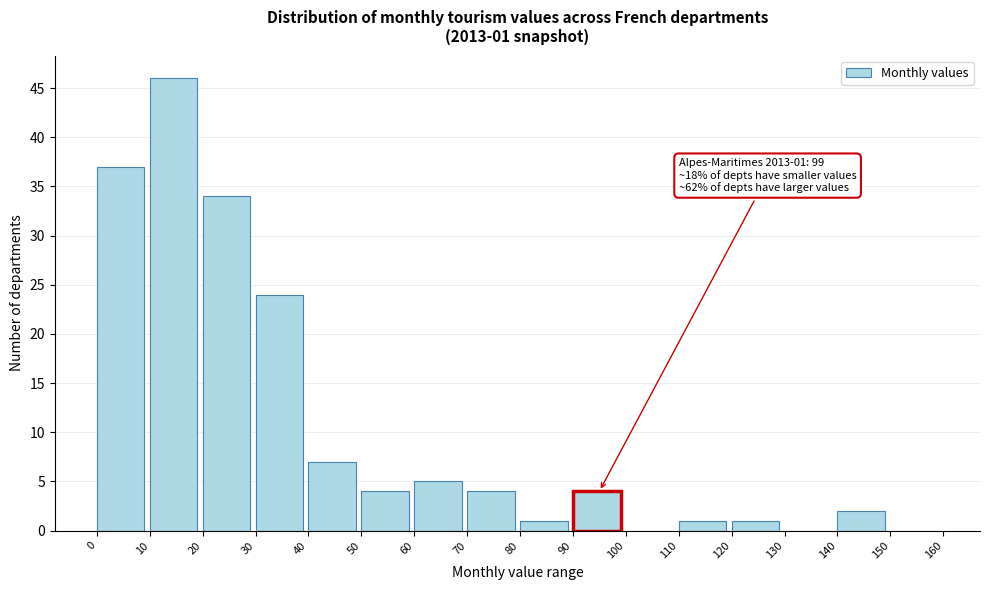

Over which range of the x-axis is the bar tallest?

10 to 20